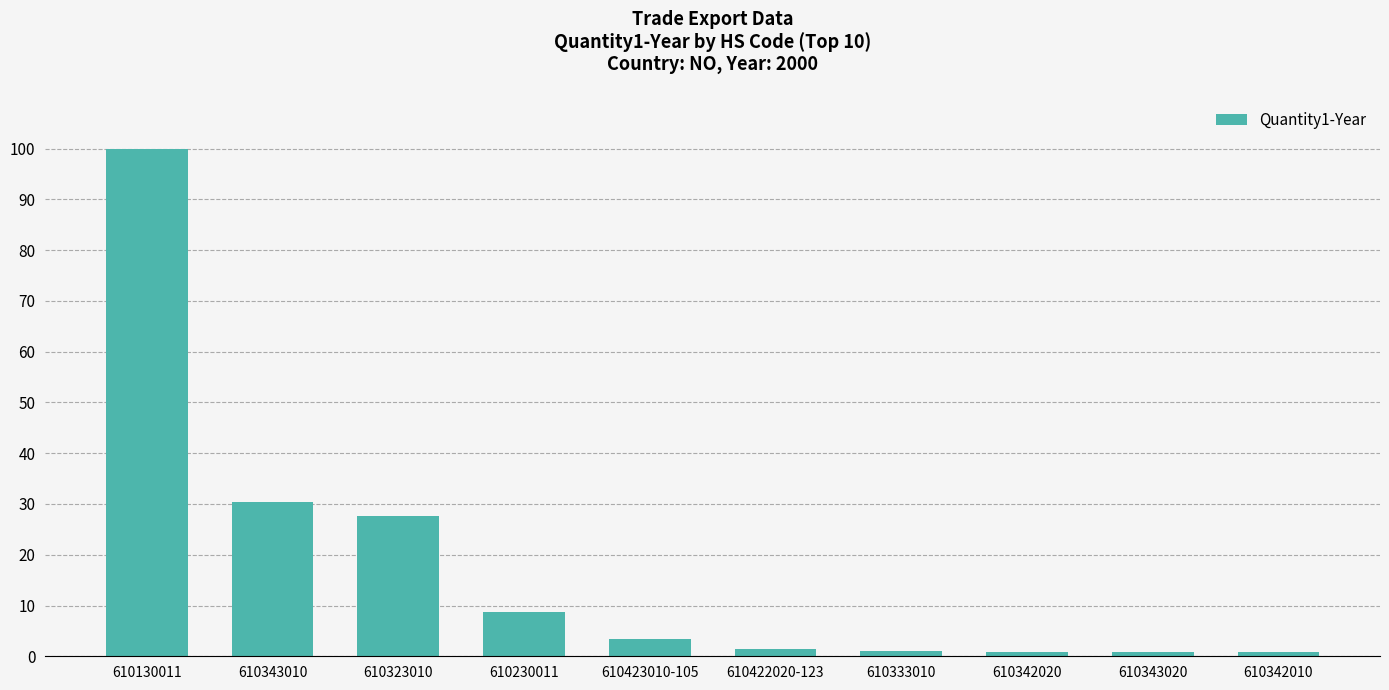

What is the sum of the values at 610343020 and 610130011?

100.9